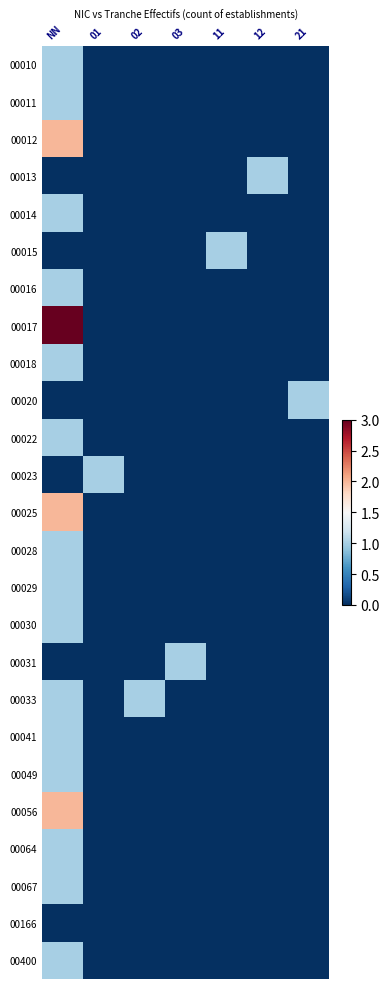

Count the number of categories in the chart.

7